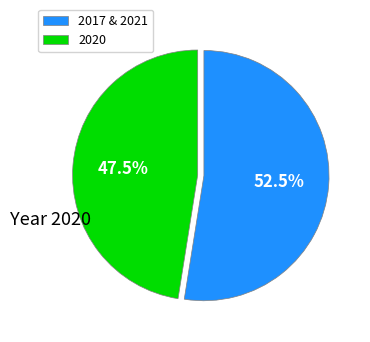

Approximately how many times larger is the value at 2017 & 2021 compared to 2020?

1.1